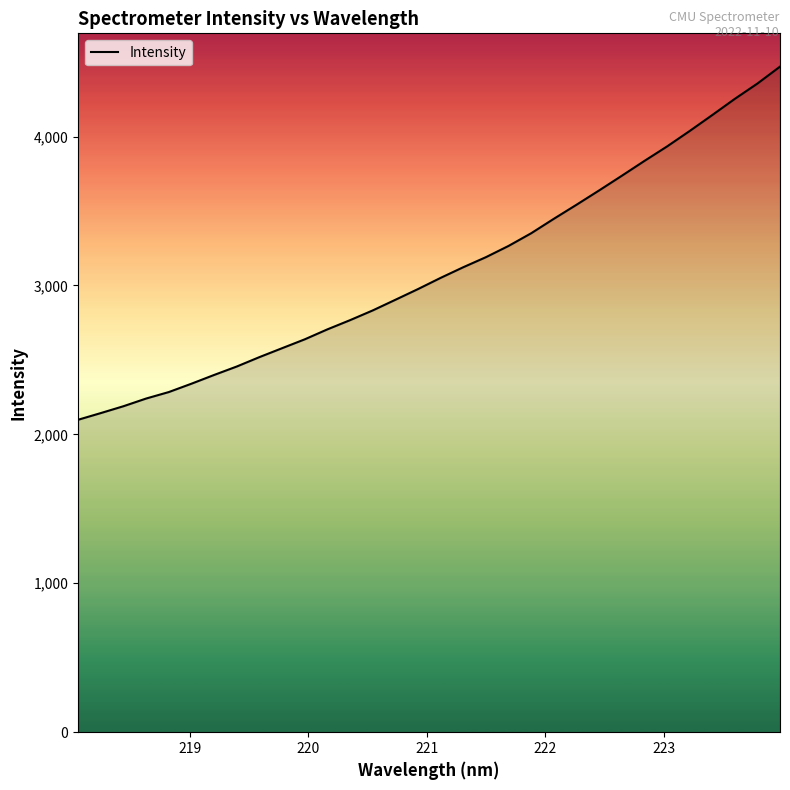

What is the difference between the maximum and minimum values?

2371.5